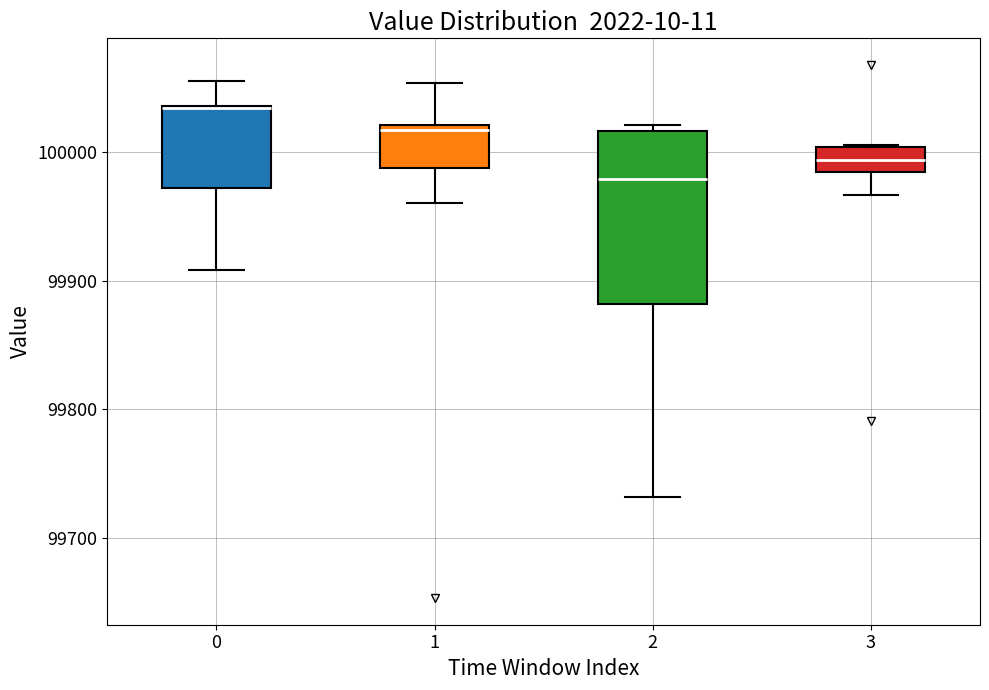

Where is the lower edge of the box at x = 1 on the y-axis? The values are not printed on the chart, so give them approximately, as read against the axis.

99990